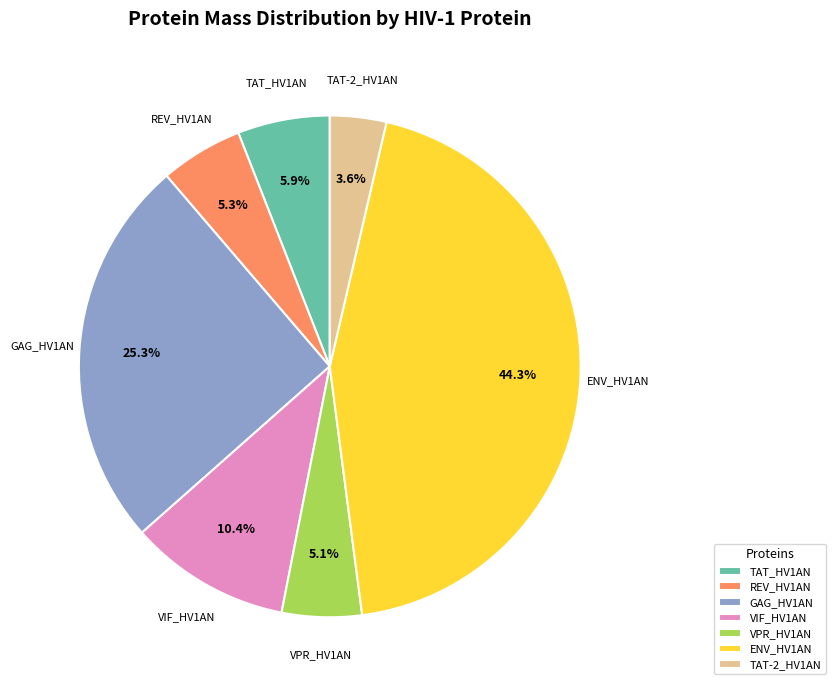

Is the sum of ENV_HV1AN and VIF_HV1AN greater than half?

Yes